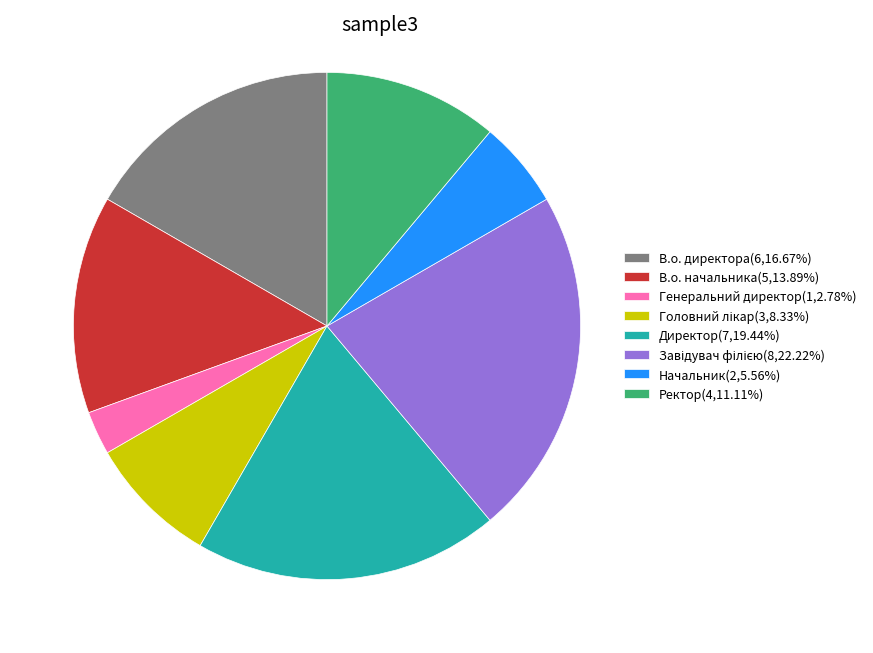

Is Ректор the majority of the pie?

No